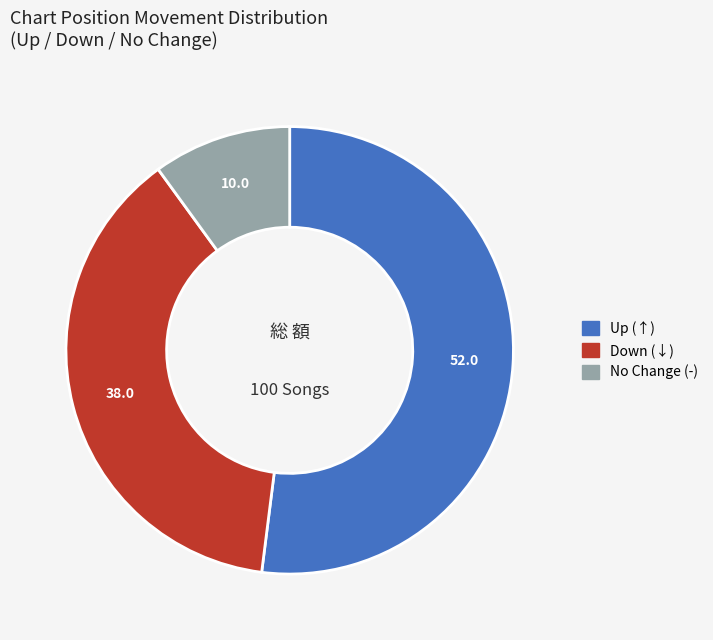

The Up (↑) slice represents 42% of the pie. True or false?

False